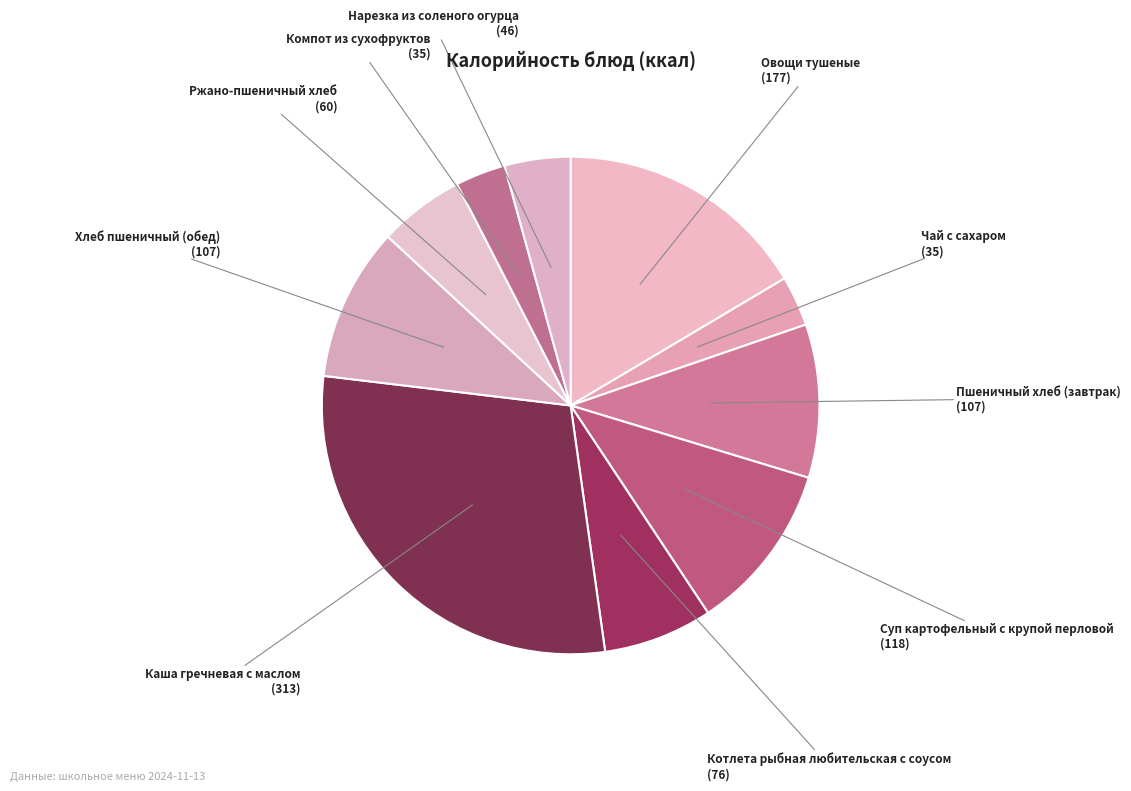

Count the number of slices in the pie.

10